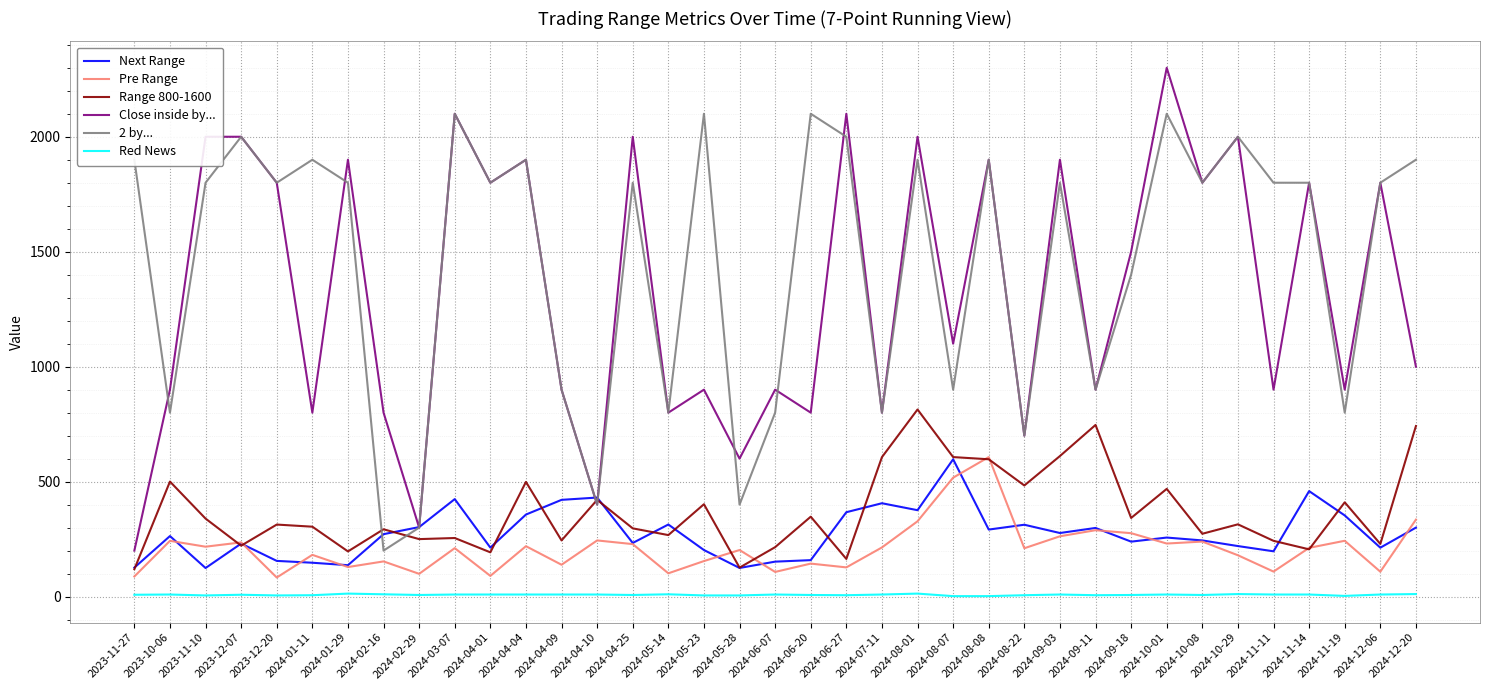

In Next Range, how many points are higher than both neighbors (excluding endpoints)?

11